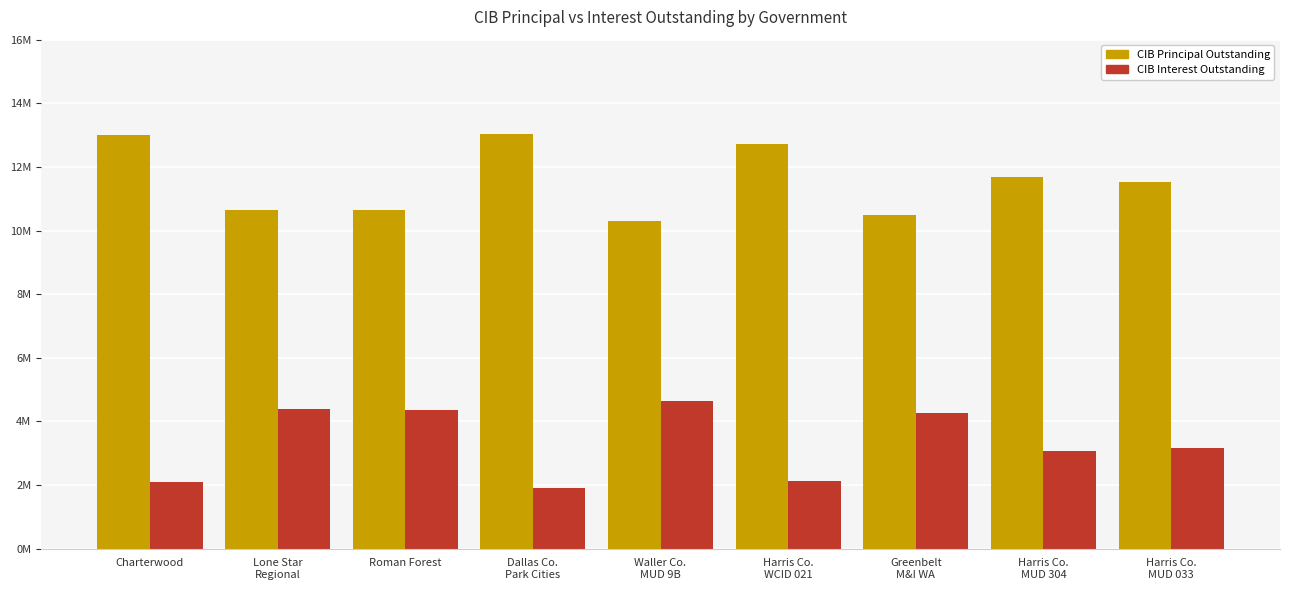

Reading right to left, extract all data points from this chart.

CIB Principal Outstanding: 11535000.0	11675000.0	10490000.0	12725000.0	10295000.0	13050000.0	10640000.0	10635000.0	13000000.0
CIB Interest Outstanding: 3167838.2	3059675.0	4265875.1	2122747.0	4646908.0	1901650.0	4363162.5	4377541.3	2107024.6